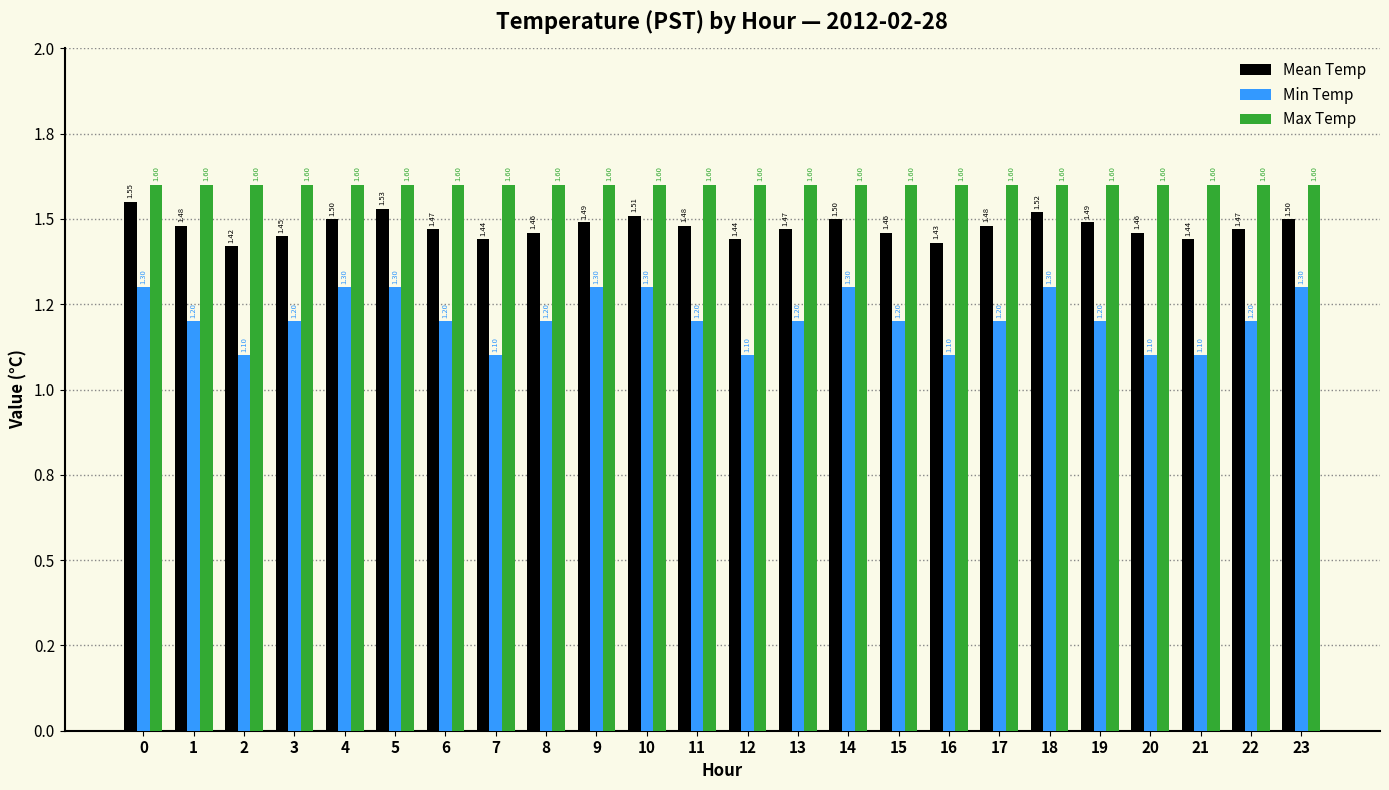

What are all the series names shown in the legend?

Mean Temp, Min Temp, Max Temp